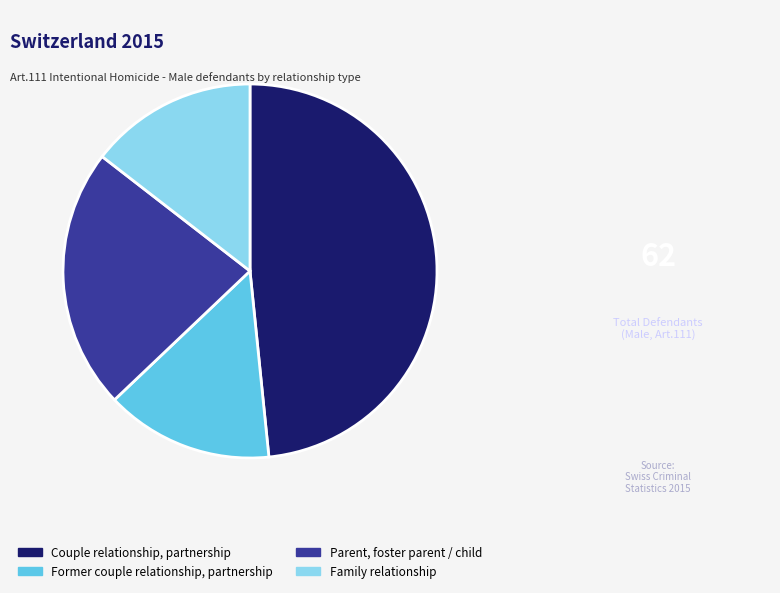

Do Couple relationship, partnership and Parent, foster parent / child together represent more than half of the pie?

Yes